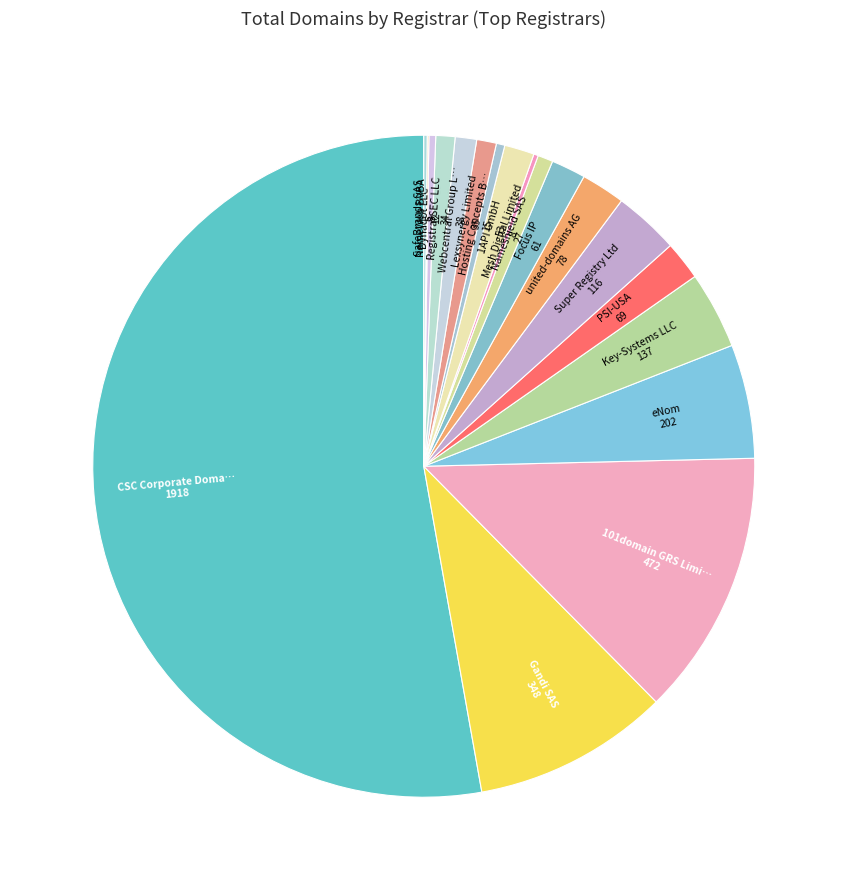

How many slices are in this pie chart?

19